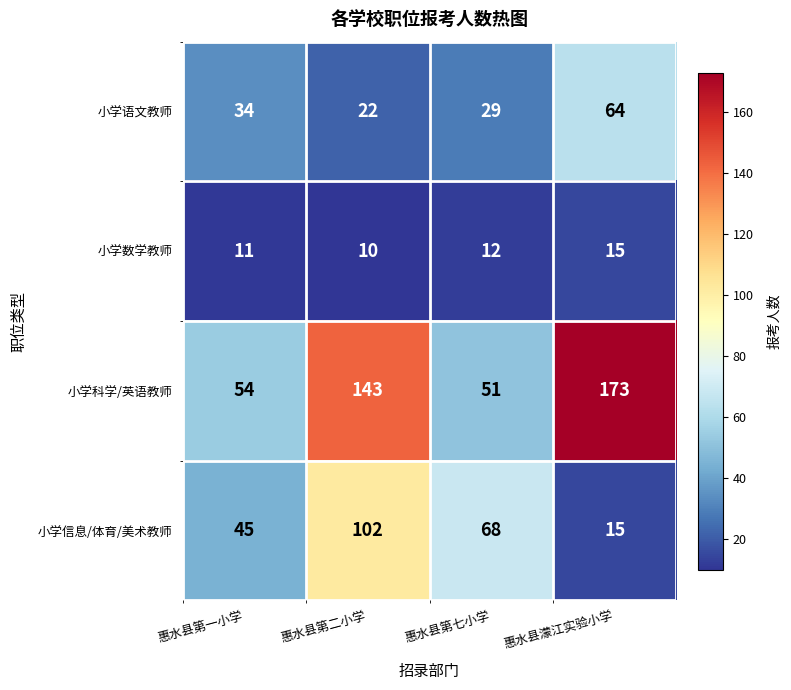

How many distinct data groups are displayed?

4